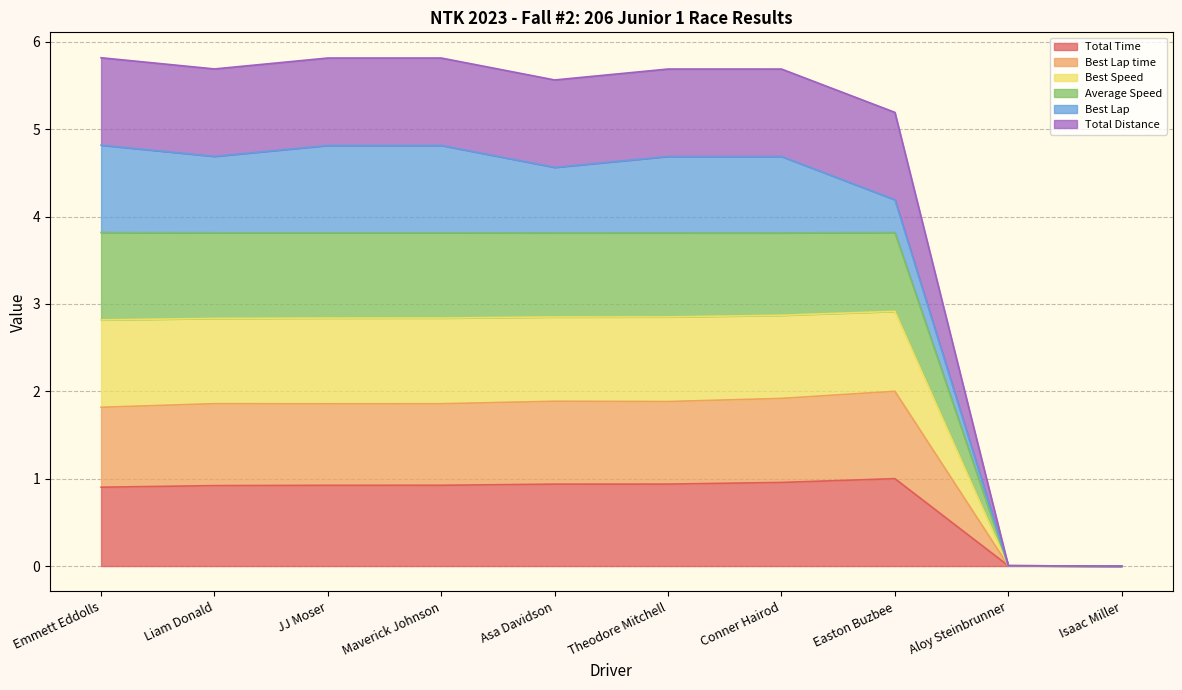

What is the label of the 1st point from the right?

Isaac Miller